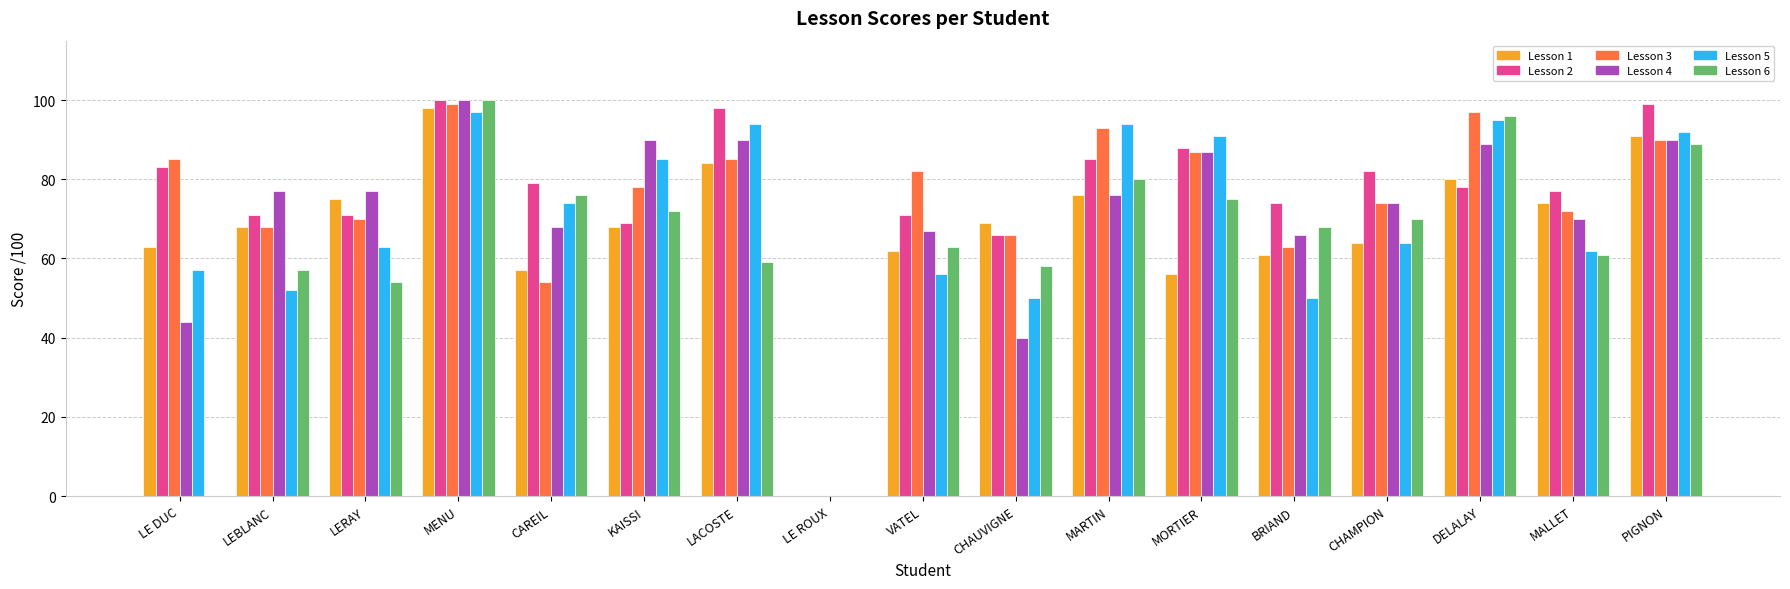

What is the total value across all series at CHAMPION?

428